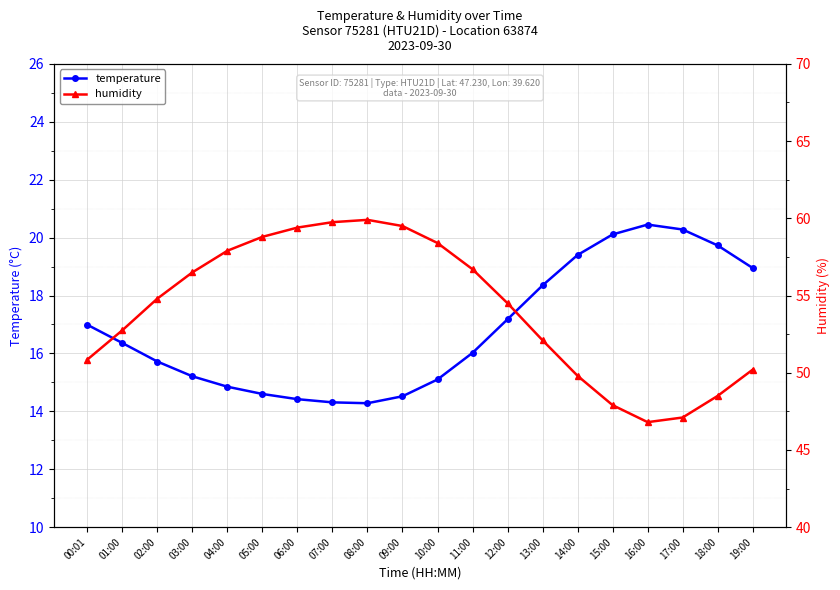

Which series has the largest range (max minus min)?

humidity